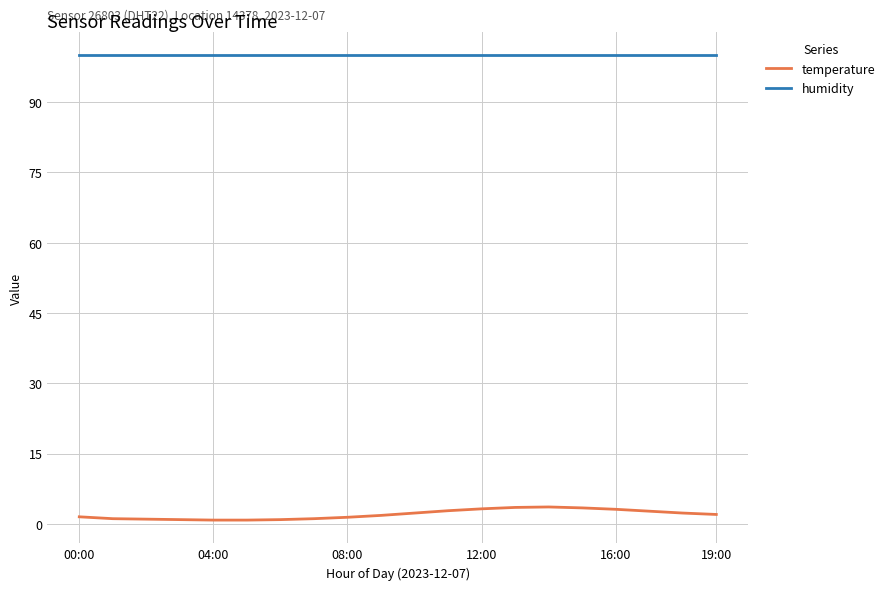

True or false: temperature and humidity cross at least once.

False